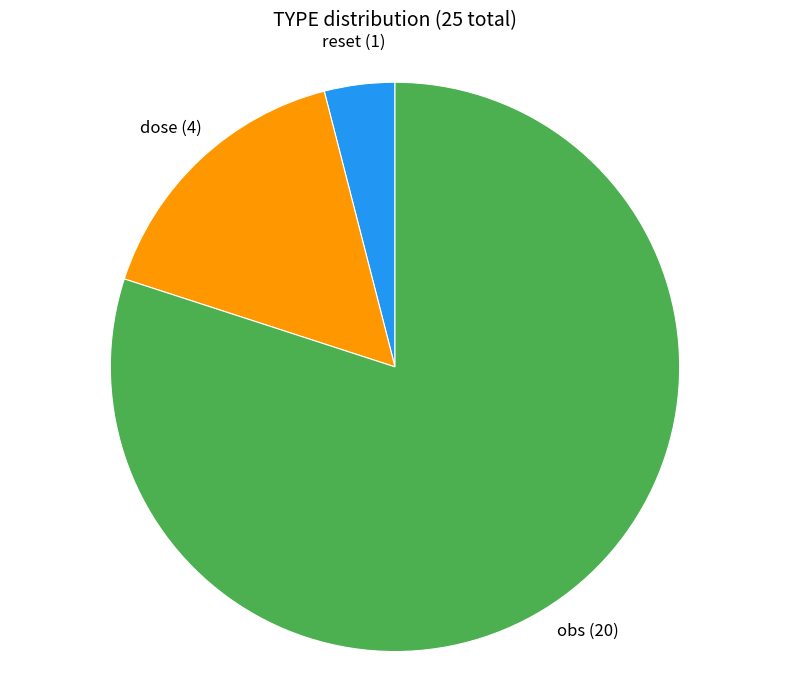

Is there any slice that represents more than half of the pie?

Yes